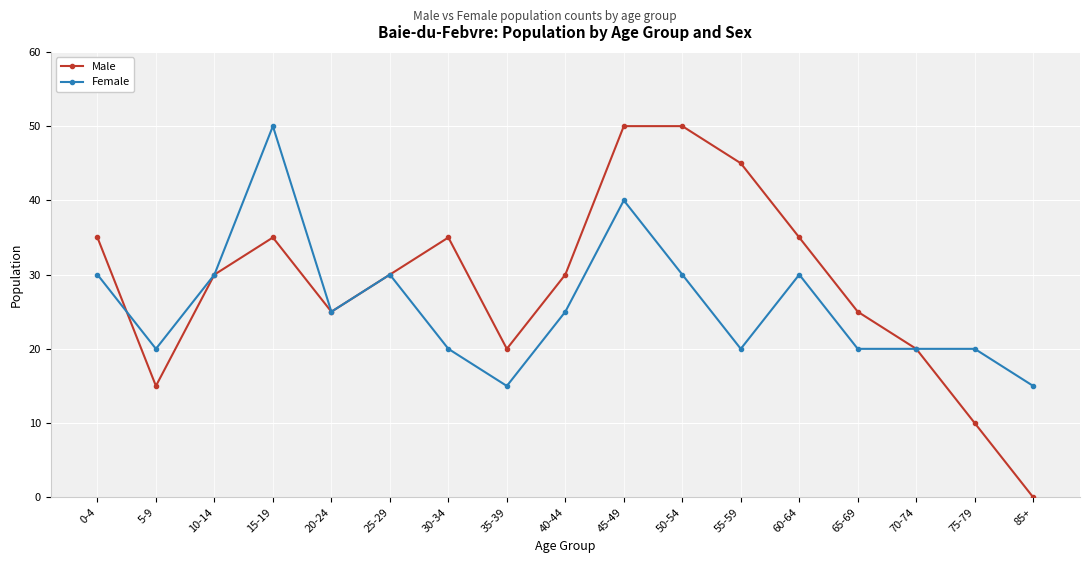

Where does the Female series first go above 25?

0-4